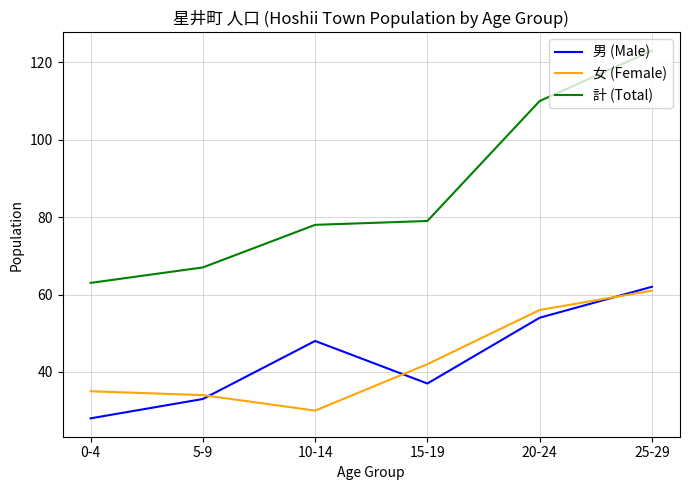

Is it true that 計 (Total) equals 63 at 0-4?

True